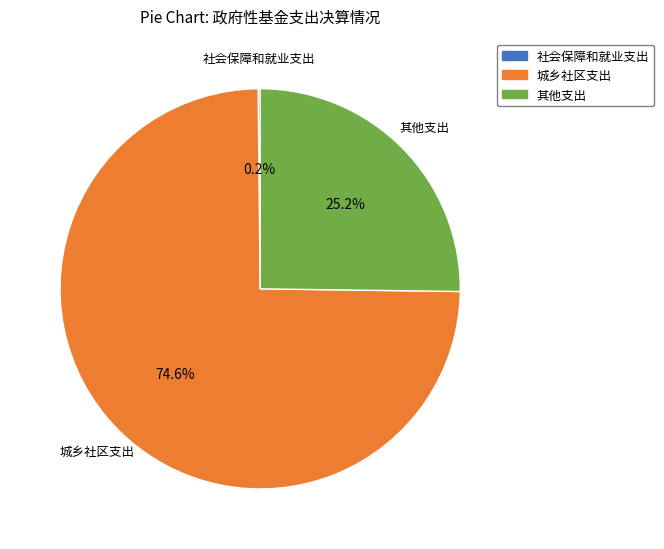

What is the ratio of the value at 其他支出 to the value at 城乡社区支出?

0.3